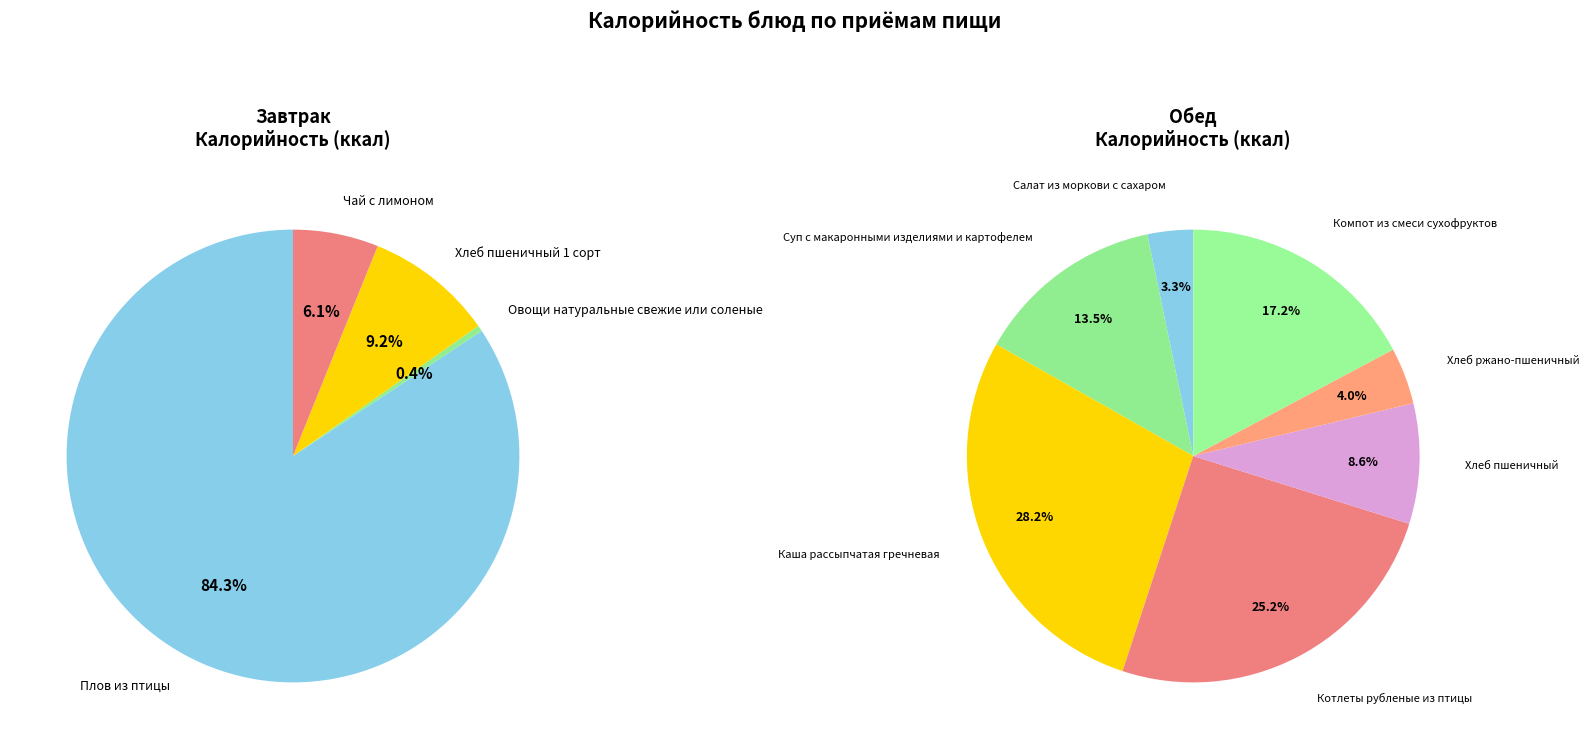

What is the largest slice in the pie chart?

Плов из птицы